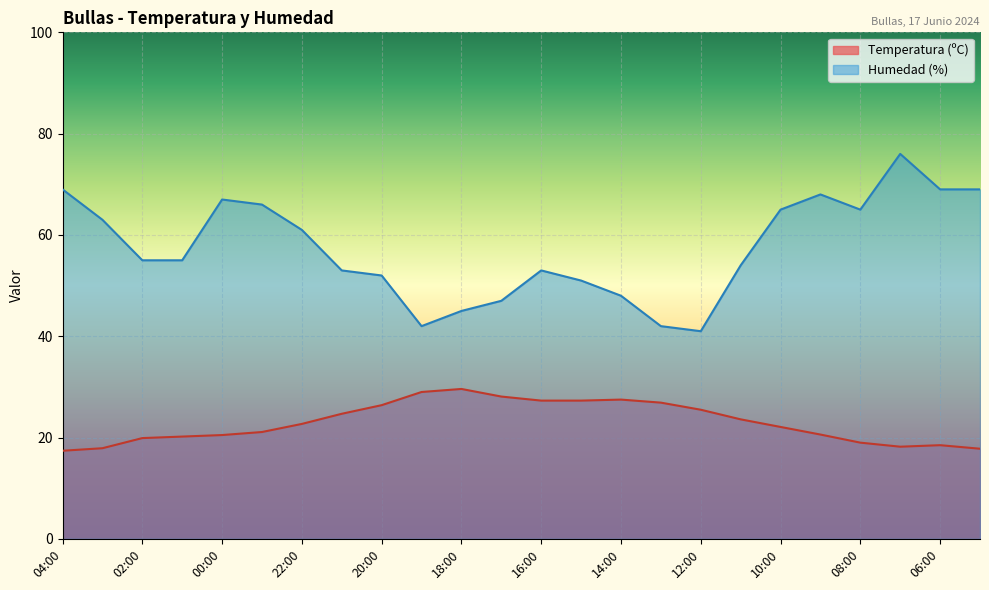

Where is Humedad (%) nearest to the value 58?

02:00